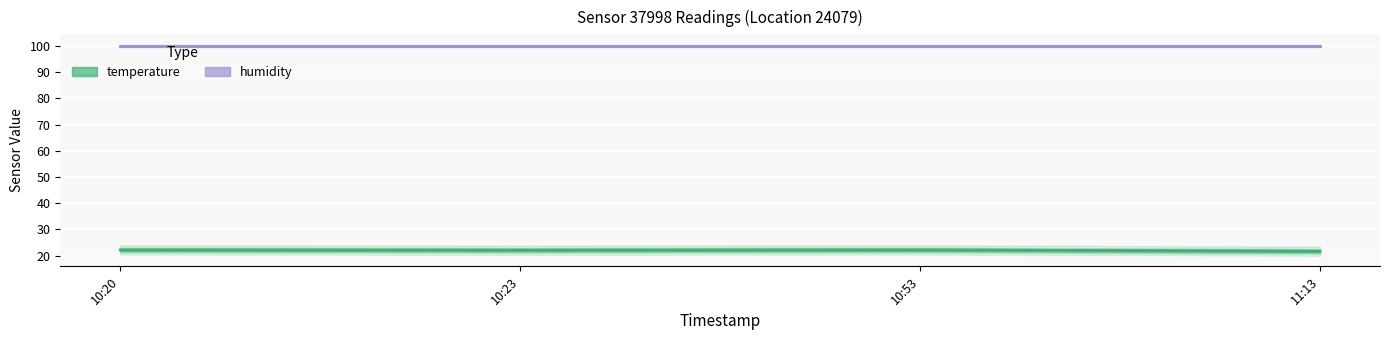

What is the value of the humidity point at the 1st from the left?

99.9